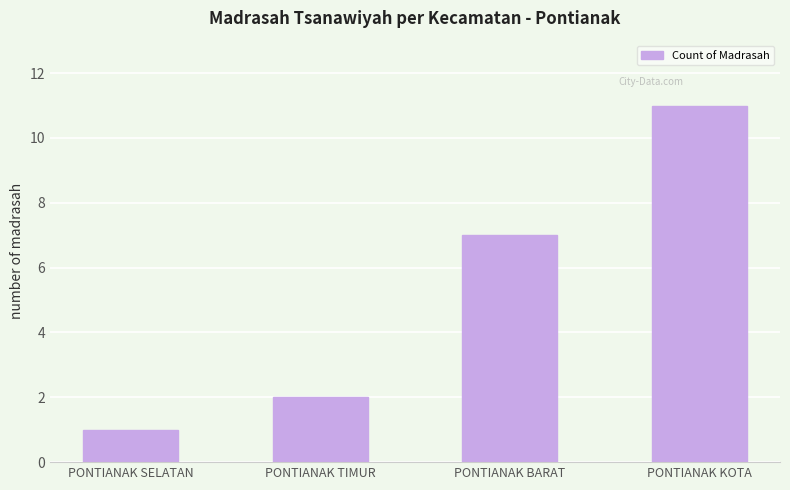

What is the change in value from PONTIANAK TIMUR to PONTIANAK KOTA?

+9